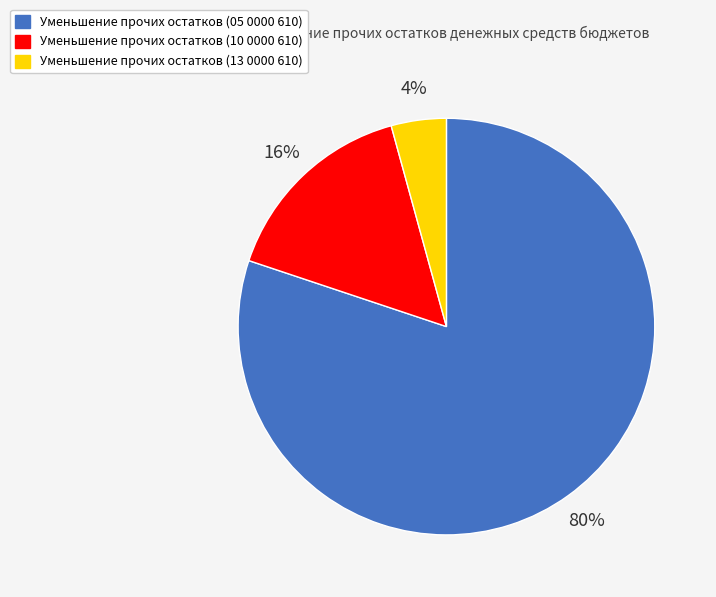

To the nearest percent, what portion does Уменьшение прочих остатков (05 0000 610) represent?

80%